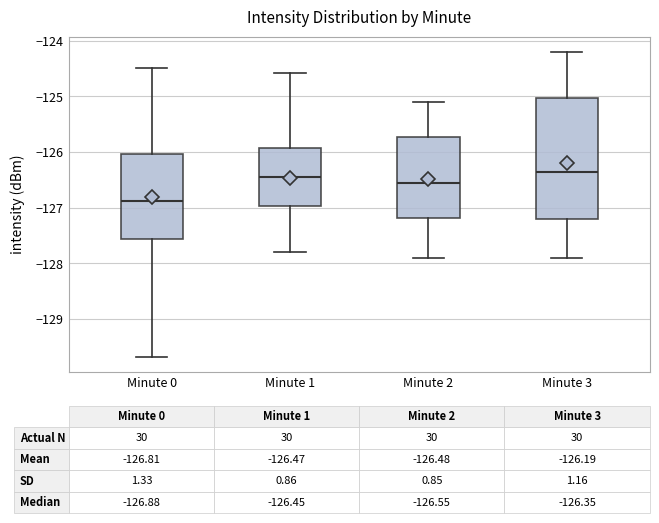

Which box is the tallest, from its lower edge to its upper edge?

Minute 3